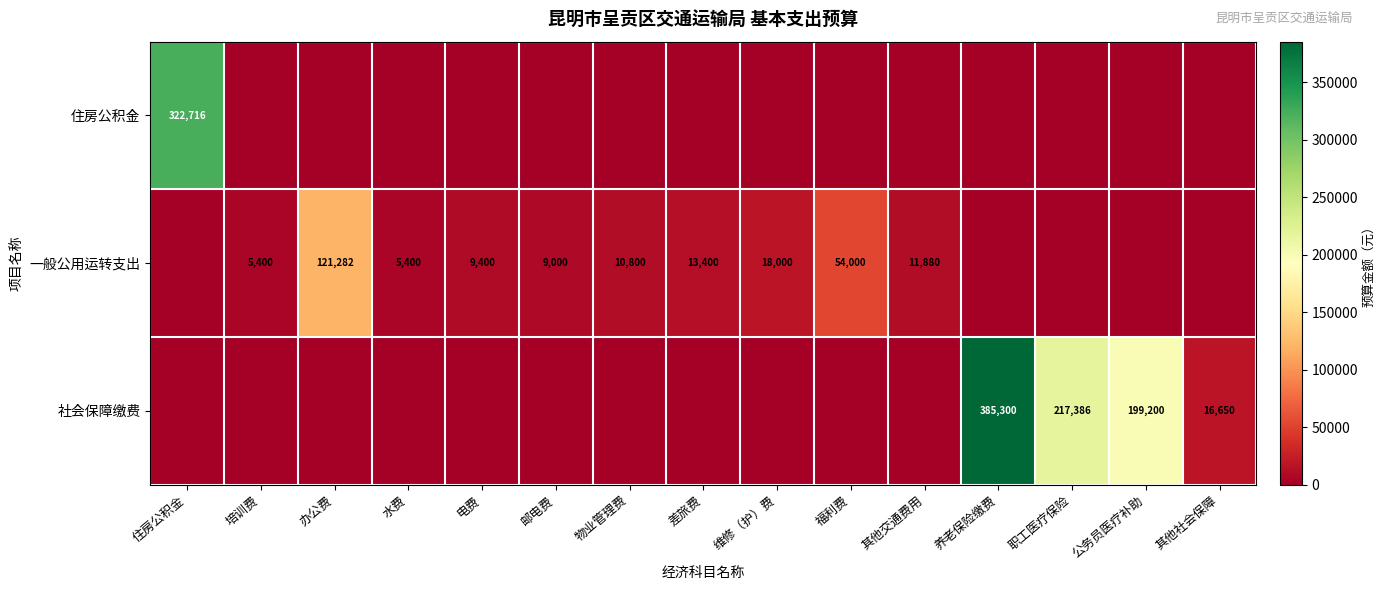

How many distinct data groups are displayed?

3